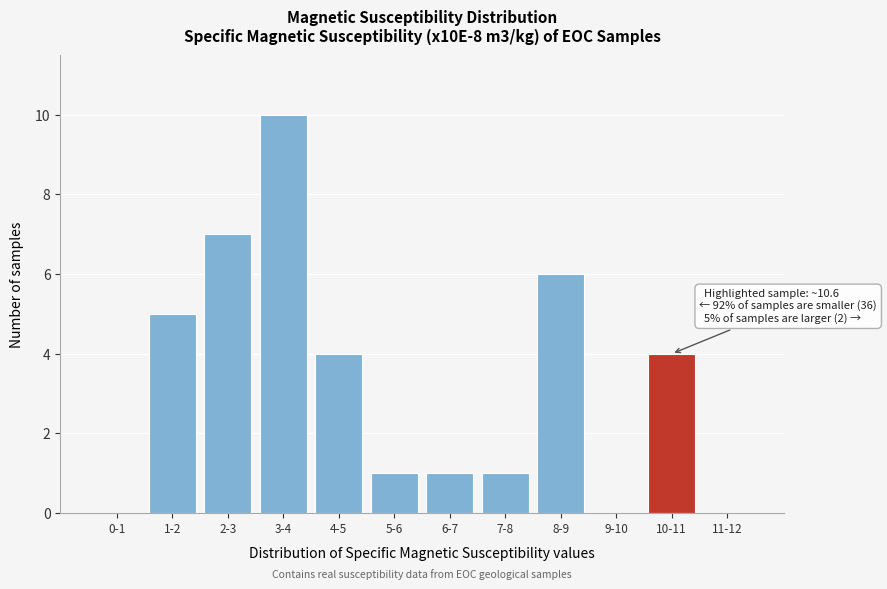

Reading left to right, extract all data points from this chart.

0-1=0	1-2=5	2-3=7	3-4=10	4-5=4	5-6=1	6-7=1	7-8=1	8-9=6	9-10=0	10-11=4	11-12=0